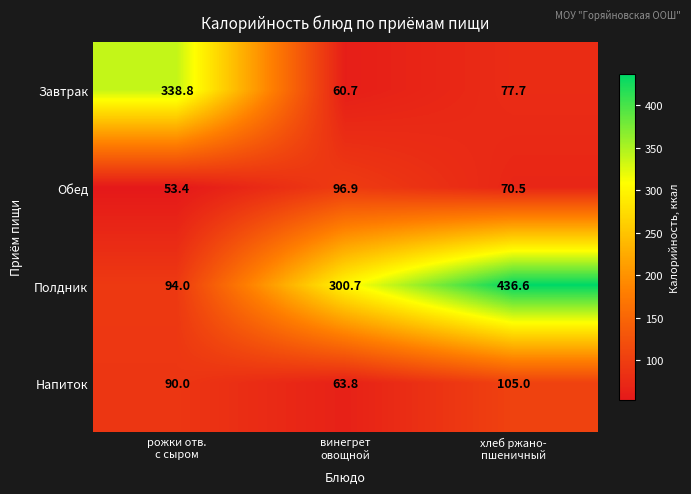

What is the sum of all Завтрак values?

477.2